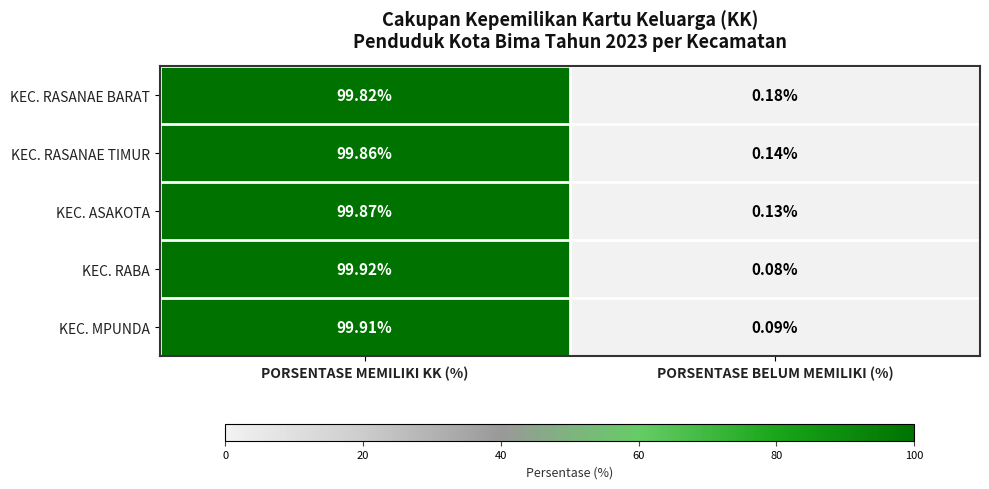

Which category has the lowest value across all series?

PORSENTASE BELUM MEMILIKI (%)